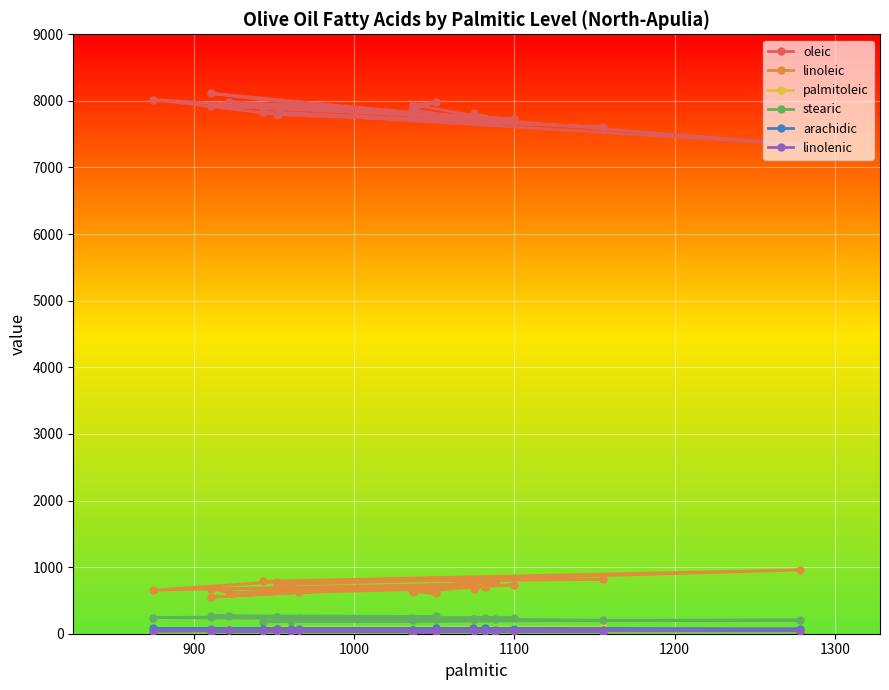

What are all the series names shown in the legend?

oleic, linoleic, palmitoleic, stearic, arachidic, linolenic